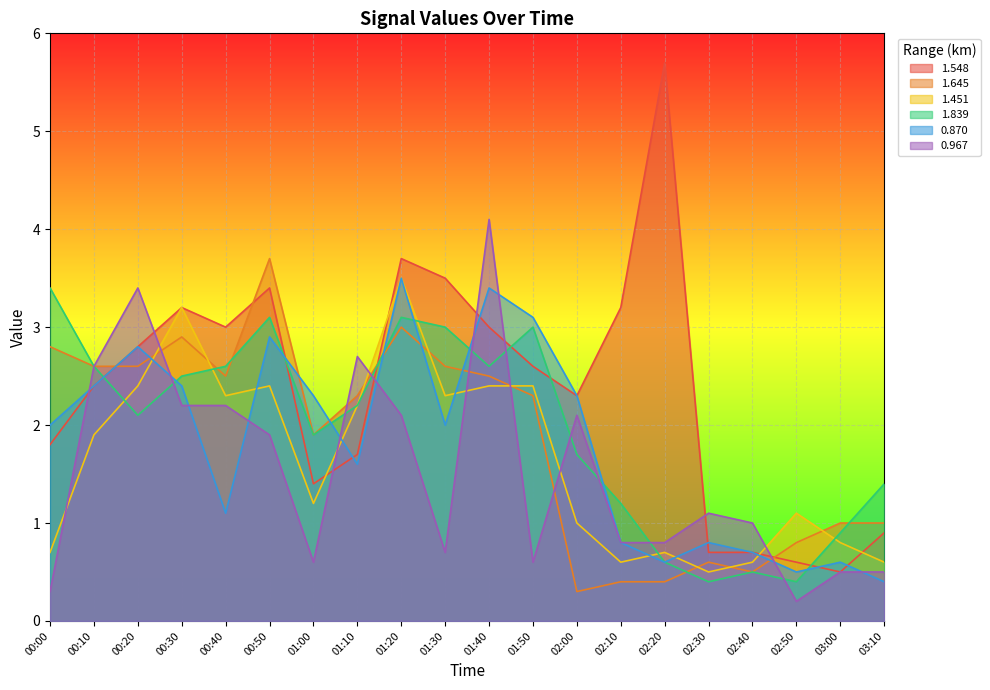

The 1.548 series shows 1.0 at 01:50. True or false?

False